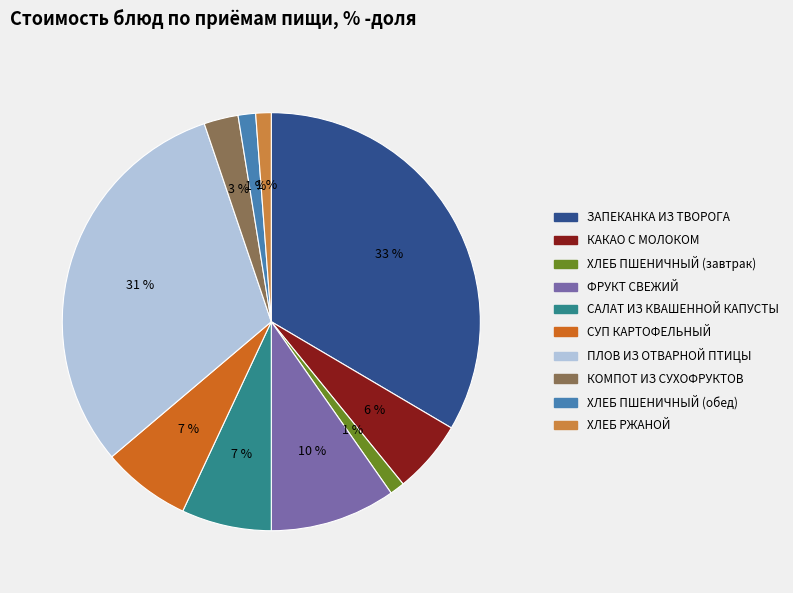

Is ПЛОВ ИЗ ОТВАРНОЙ ПТИЦЫ the majority of the pie?

No